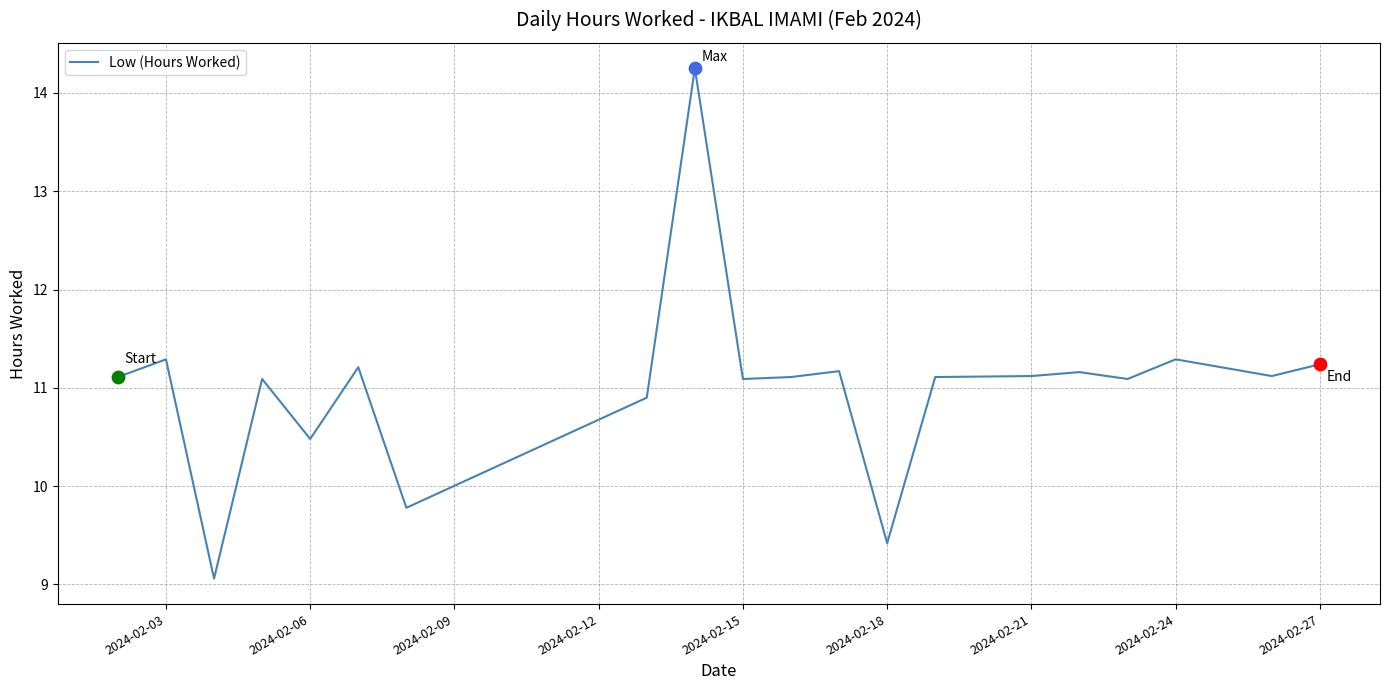

What is the difference between the maximum and minimum values?

5.2